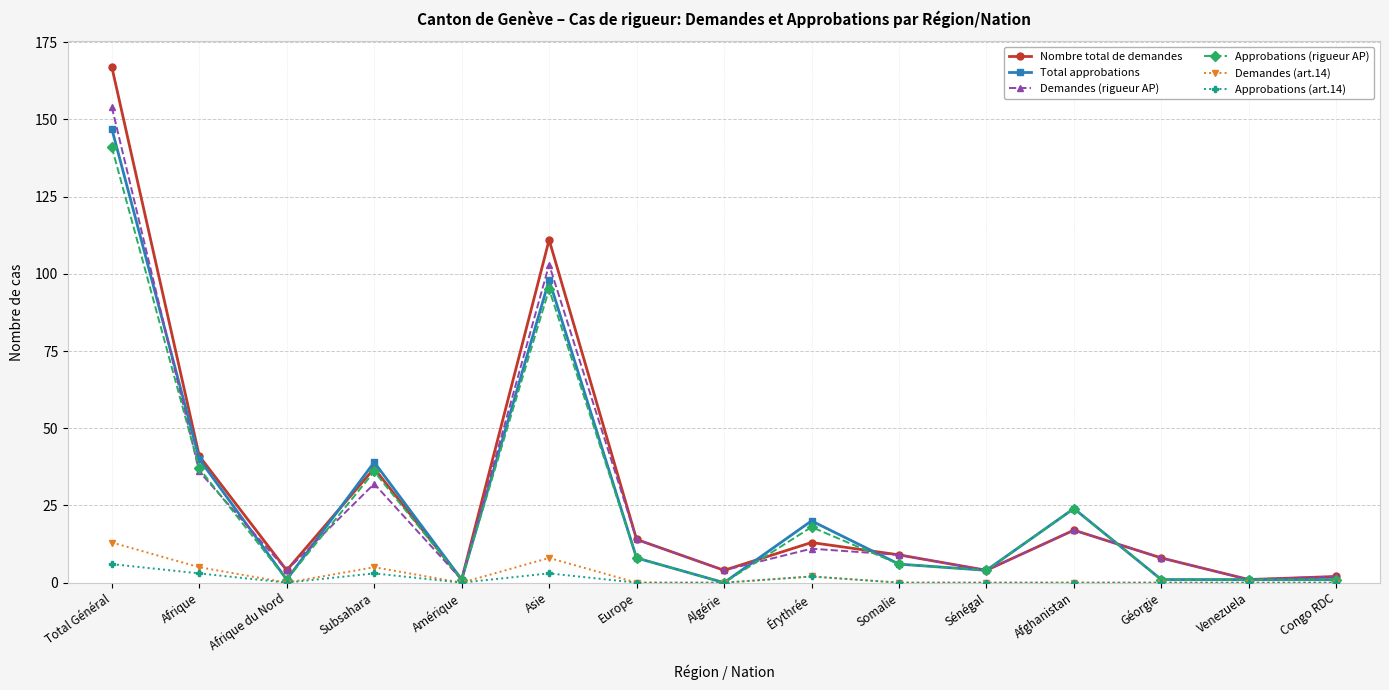

The value of Nombre total de demandes at Asie is 111. True or false?

True